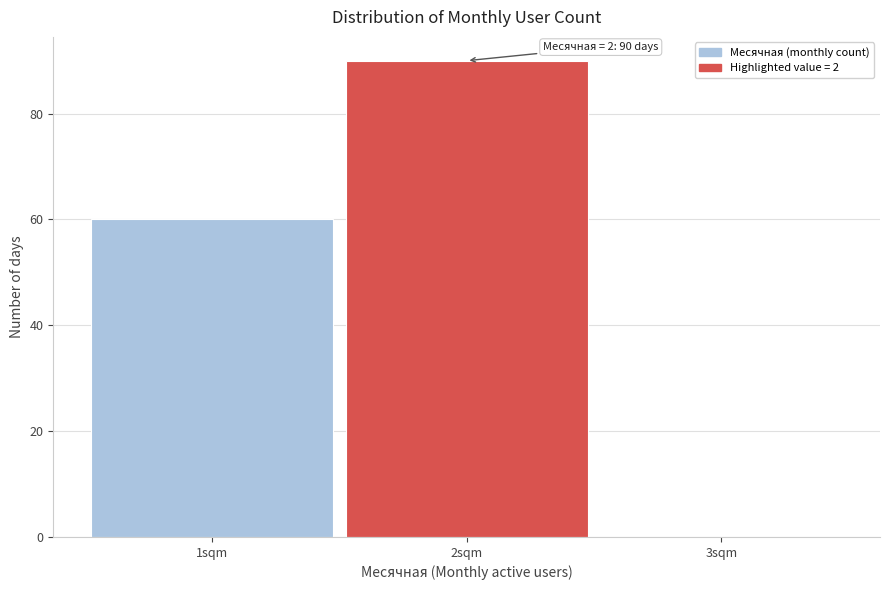

Over which range of the x-axis is the bar tallest?

1.5 to 2.5